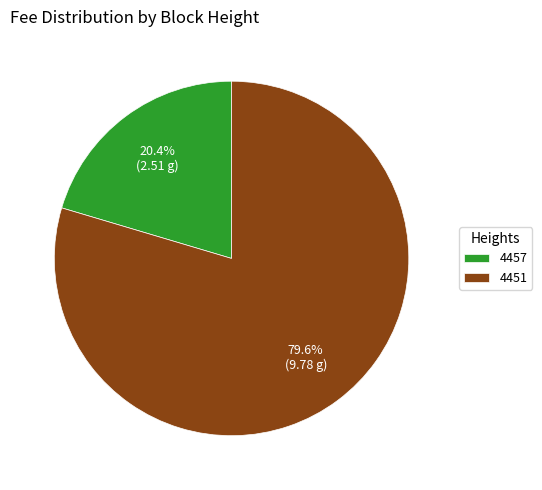

Does any single category account for the majority?

Yes